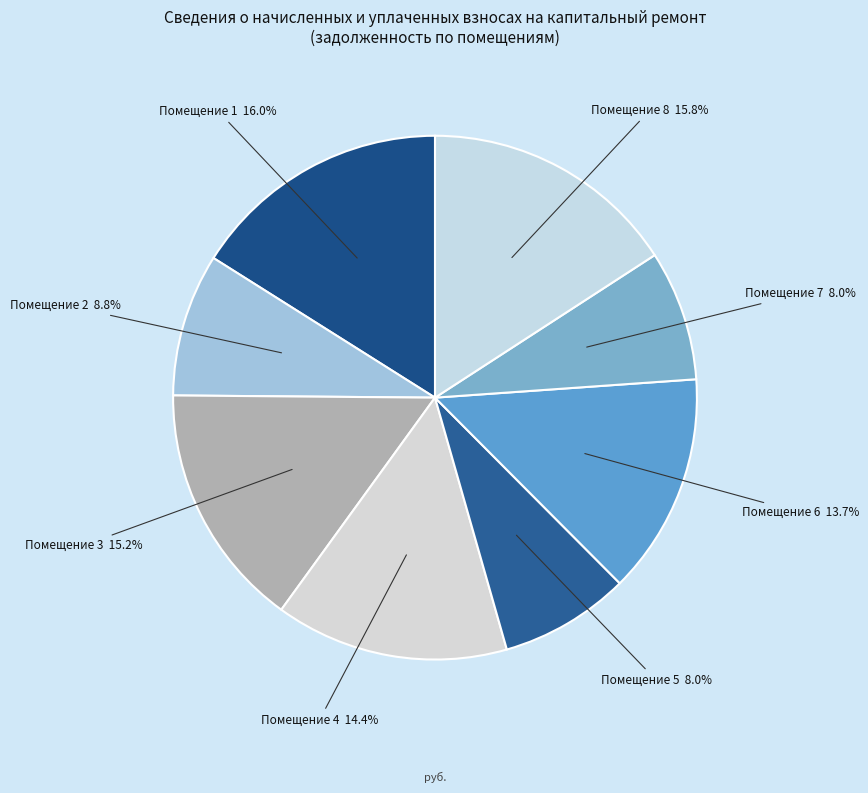

What is the ratio of the value at Помещение 6 to the value at Помещение 3?

0.9